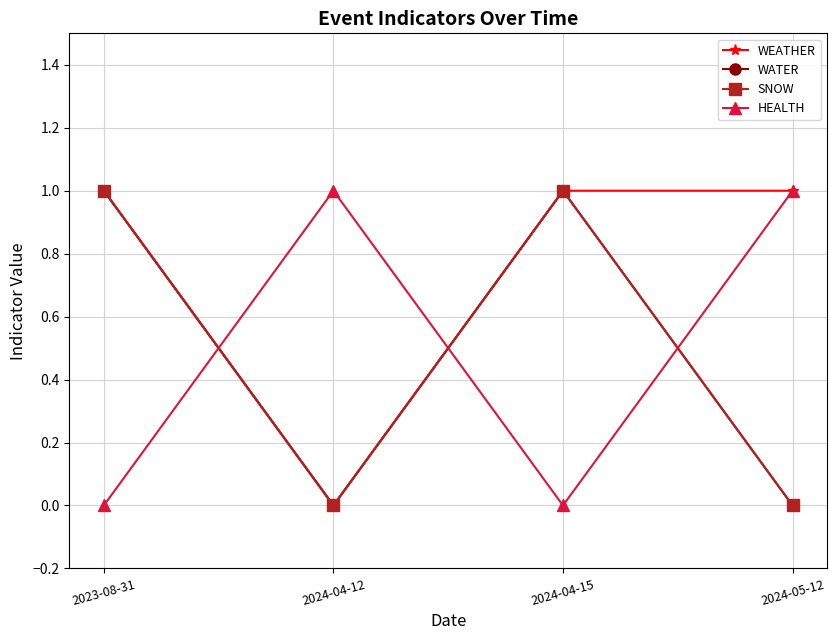

Does the chart have visible grid lines?

Yes